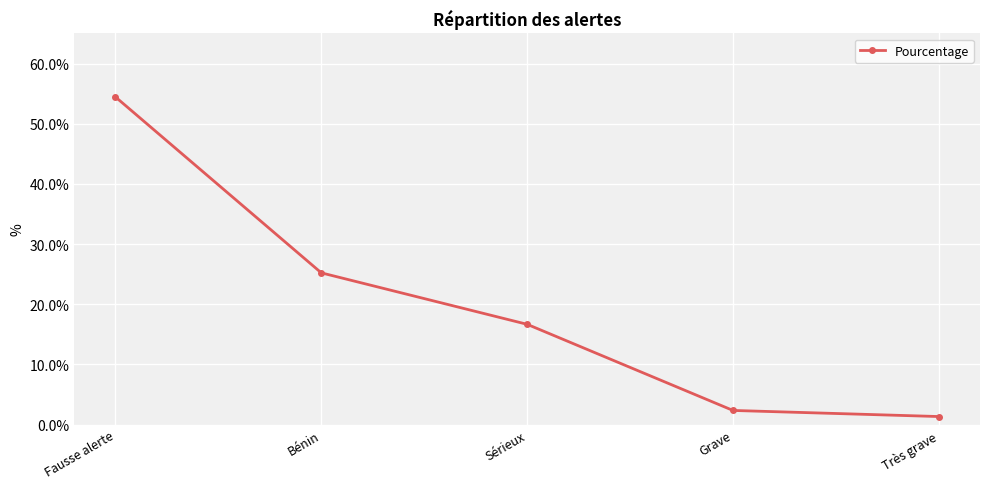

Is this an area chart (filled region under the line)?

No